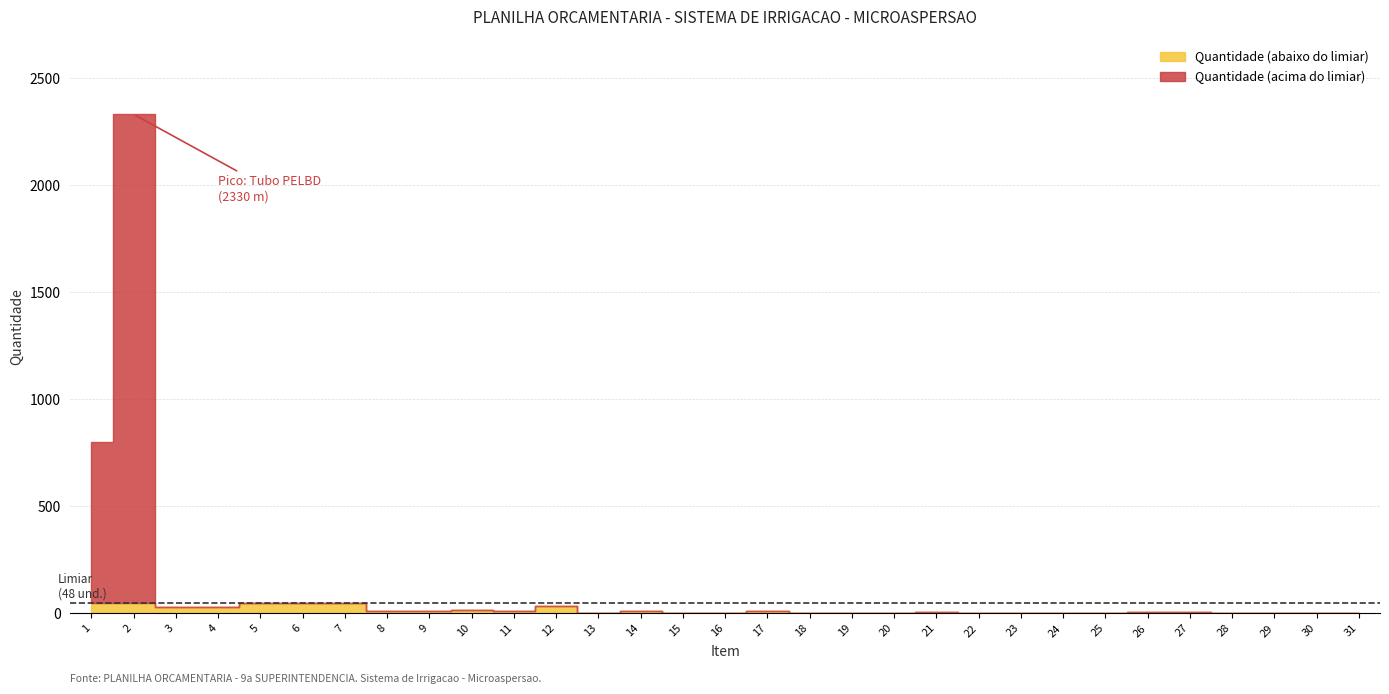

Which has a higher value, 23 or 29?

23